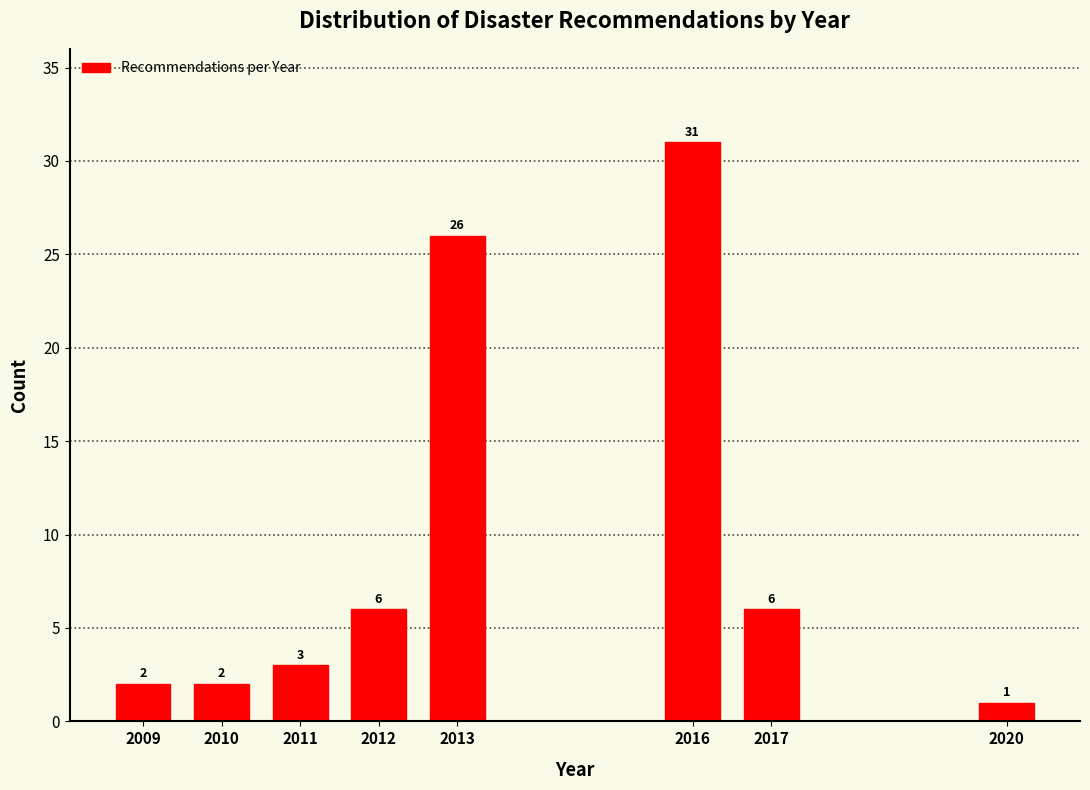

Reading left to right, extract all data points from this chart.

2	2	3	6	26	31	6	1